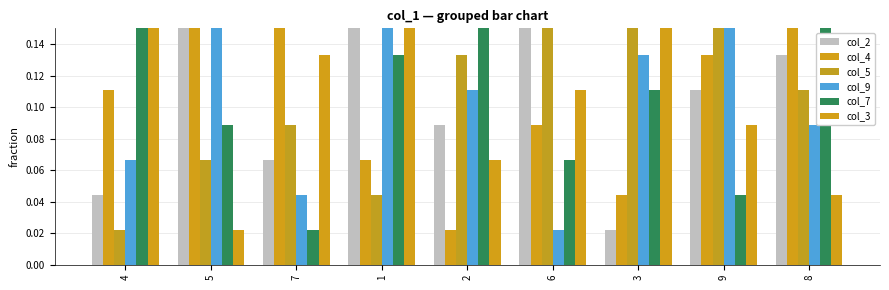

What is the label of the 9th bar from the right?

4